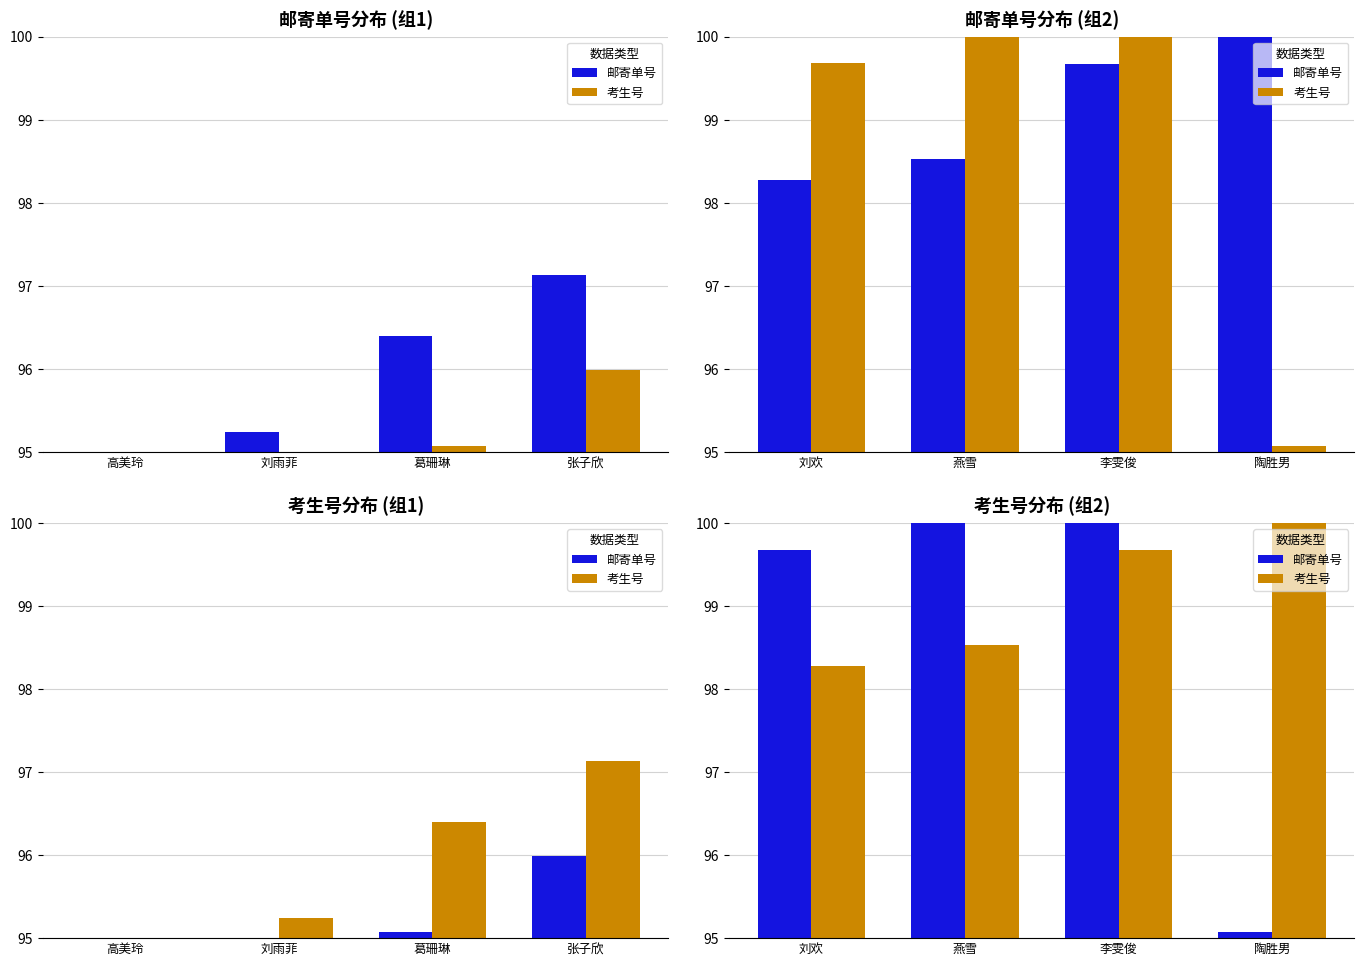

The value of 邮寄单号 at 陶胜男 is 32.9. True or false?

False